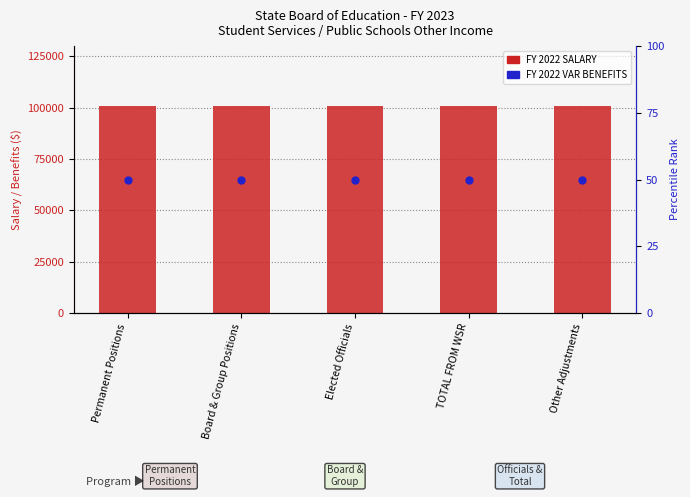

The FY 2022 SALARY series shows 100900 at Other Adjustments. True or false?

True